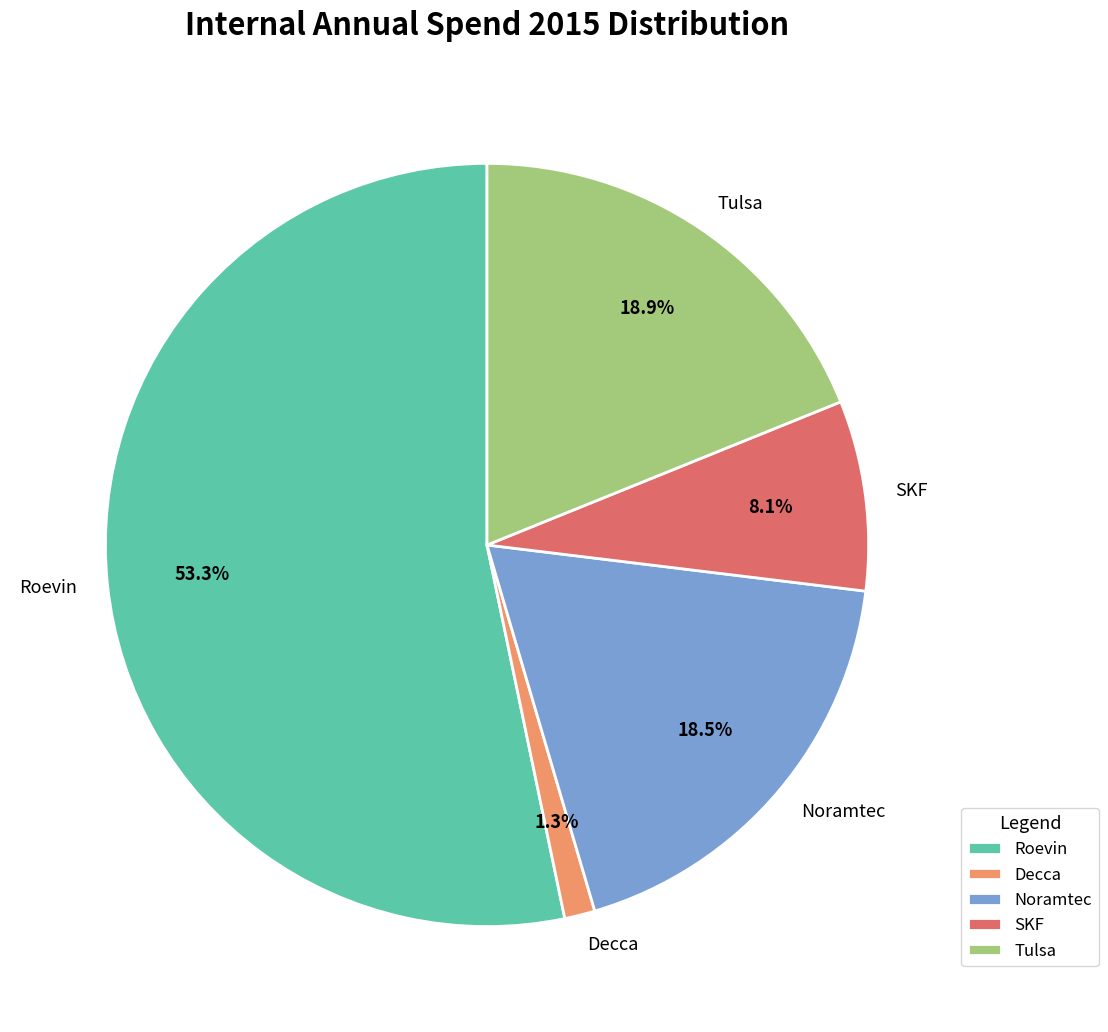

Is the sum of Decca and Tulsa greater than half?

No